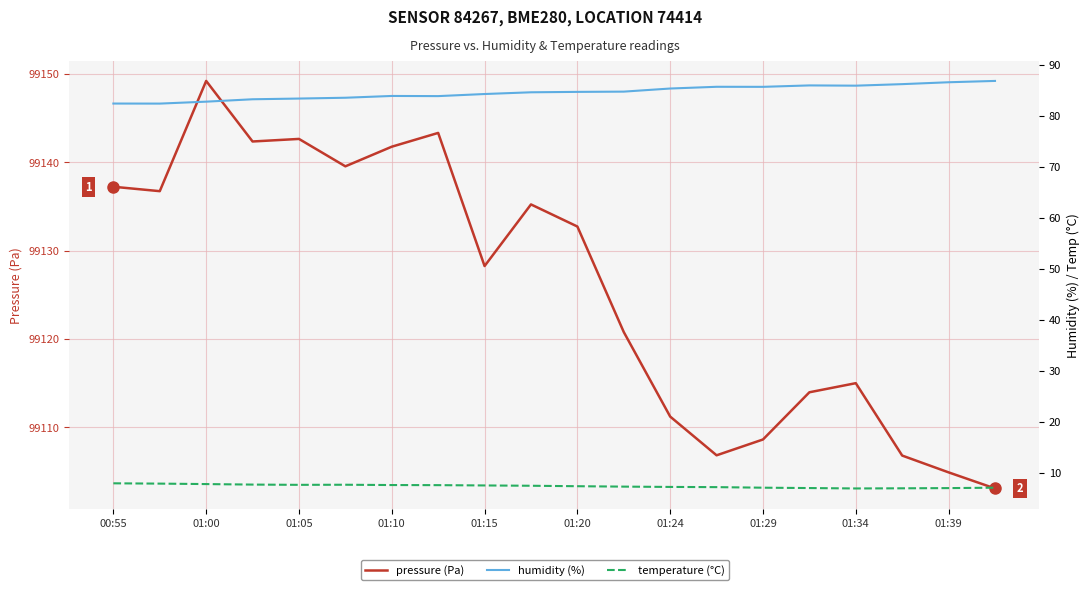

Reading right to left, transcribe all the data shown in this chart.

pressure (Pa): 99103.1	99104.9	99106.8	99115.0	99114.0	99108.6	99106.8	99111.2	99120.8	99132.7	99135.2	99128.2	99143.3	99141.8	99139.5	99142.6	99142.3	99149.2	99136.7	99137.2
humidity (%): 86.9	86.6	86.2	86.0	86.0	85.7	85.7	85.4	84.8	84.7	84.7	84.3	83.9	83.9	83.6	83.4	83.3	82.8	82.4	82.4
temperature (°C): 7.0	6.9	6.9	6.9	7.0	7.0	7.1	7.2	7.2	7.3	7.4	7.5	7.5	7.5	7.6	7.6	7.6	7.7	7.8	7.9